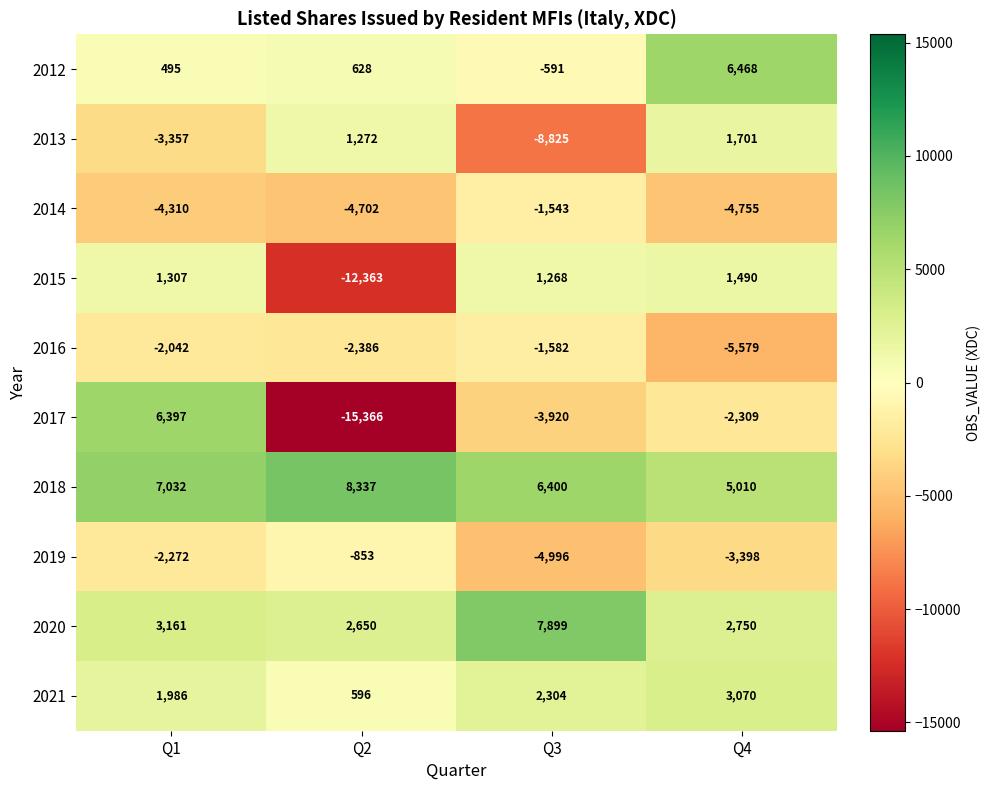

At which category is the sum across all series the highest?

Q1